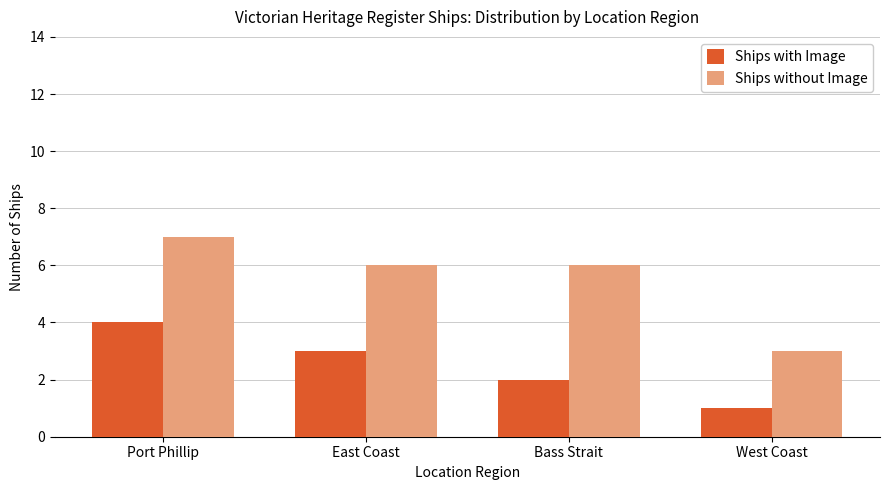

What is the difference between the highest and lowest values at West Coast?

2